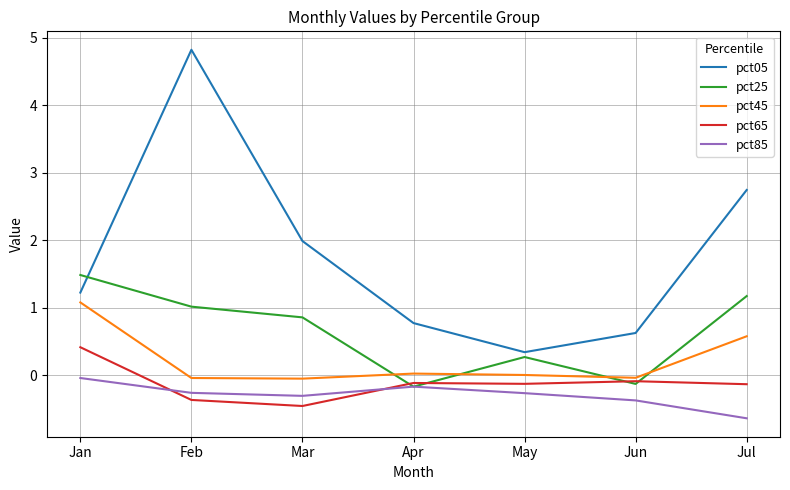

Which series changed the most between Apr and Jul?

pct05